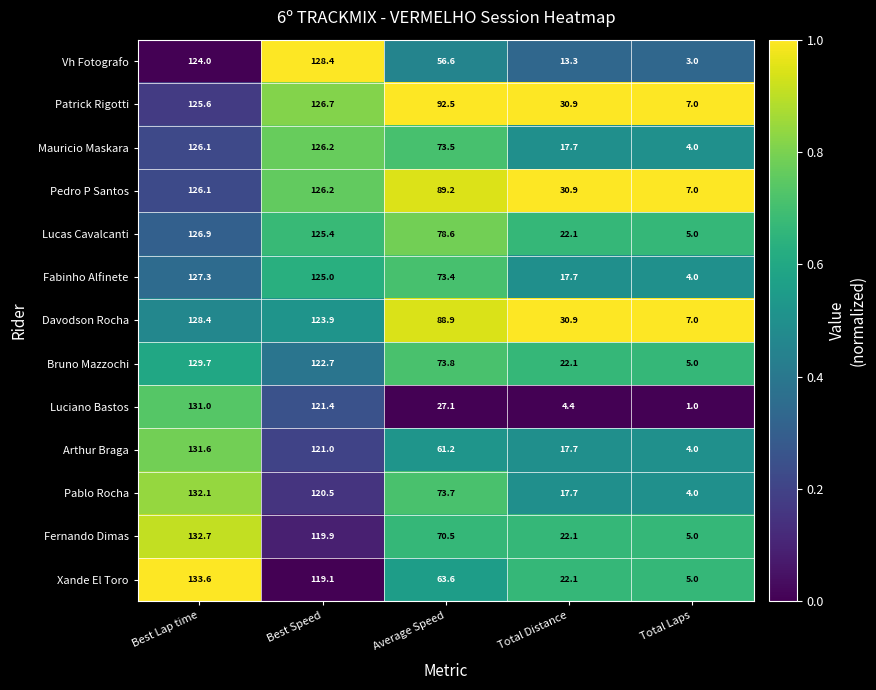

Which series has the largest range (max minus min)?

Luciano Bastos